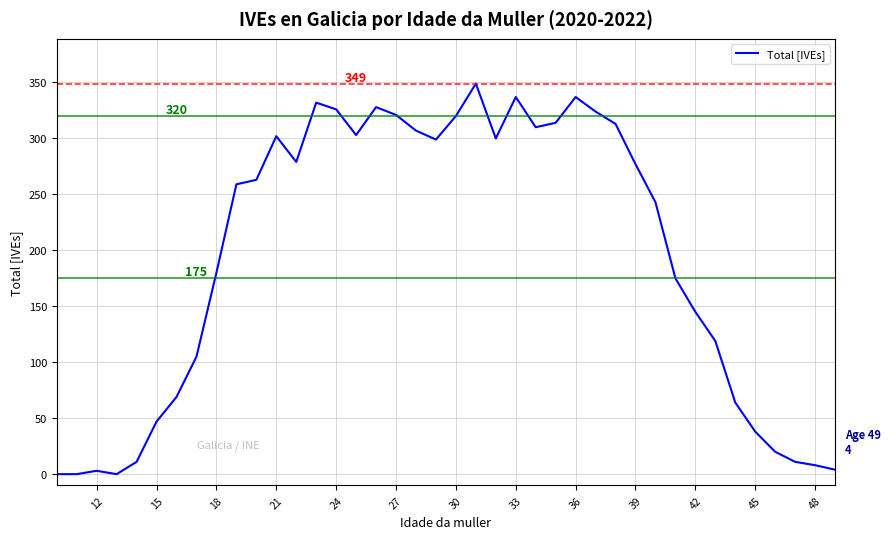

What is the difference between the maximum and minimum values?

349